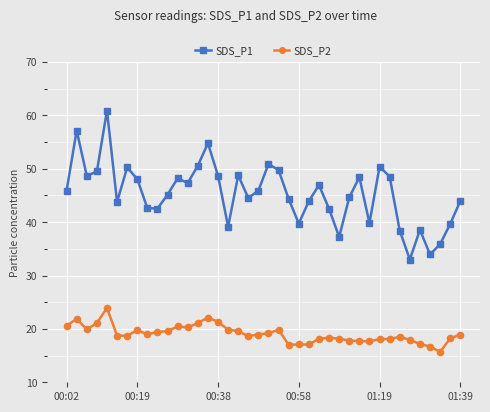

True or false: SDS_P2 and SDS_P1 cross at least once.

False